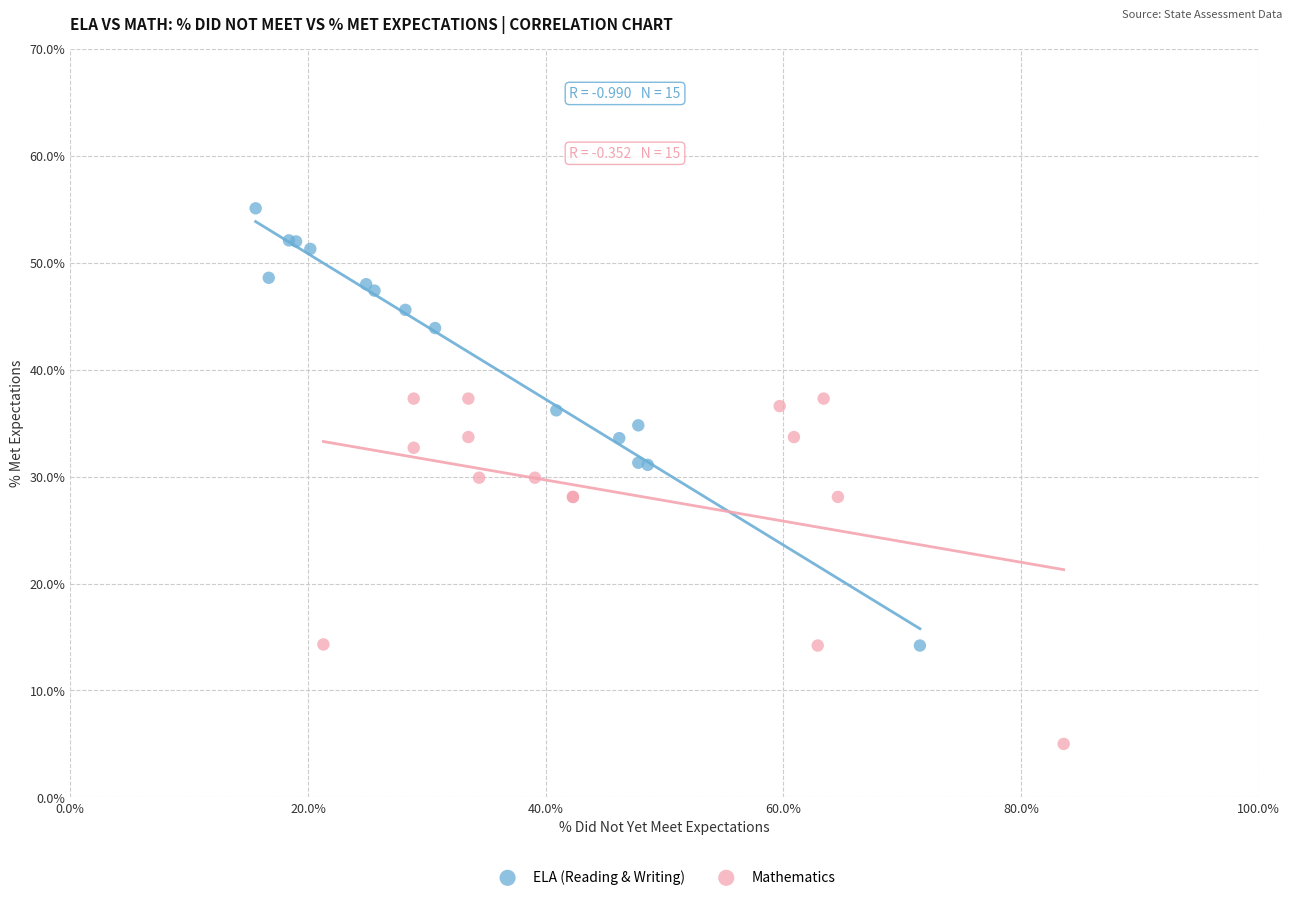

Which series has the largest Y range (max minus min)?

ELA (Reading & Writing)